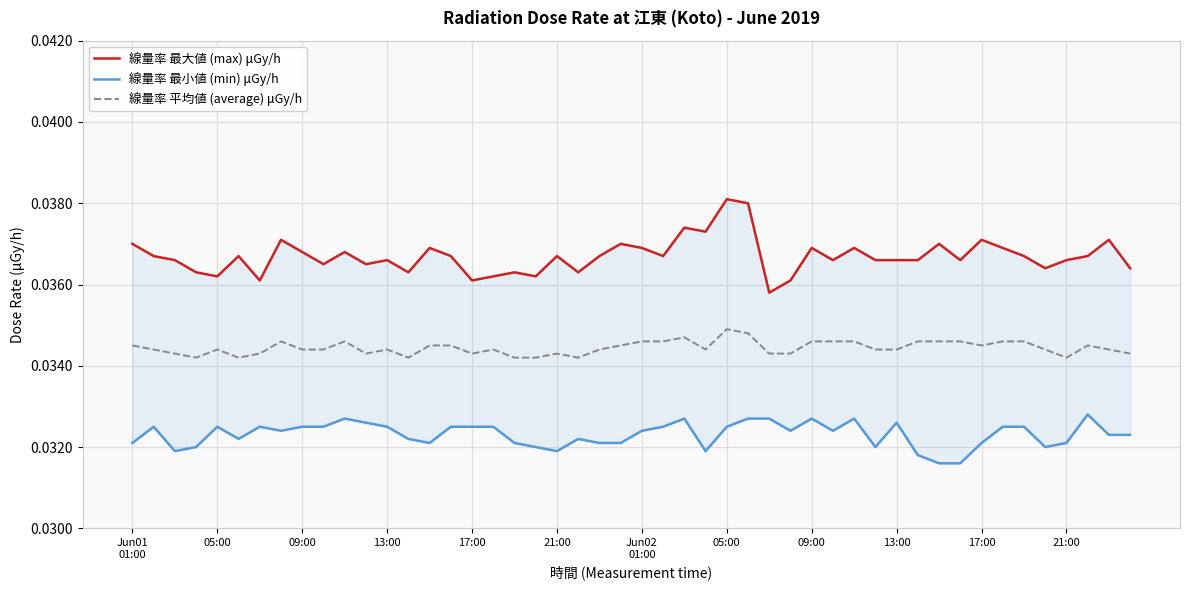

At 2019-06-03, list the series in order from largest to smallest.

max, average, min